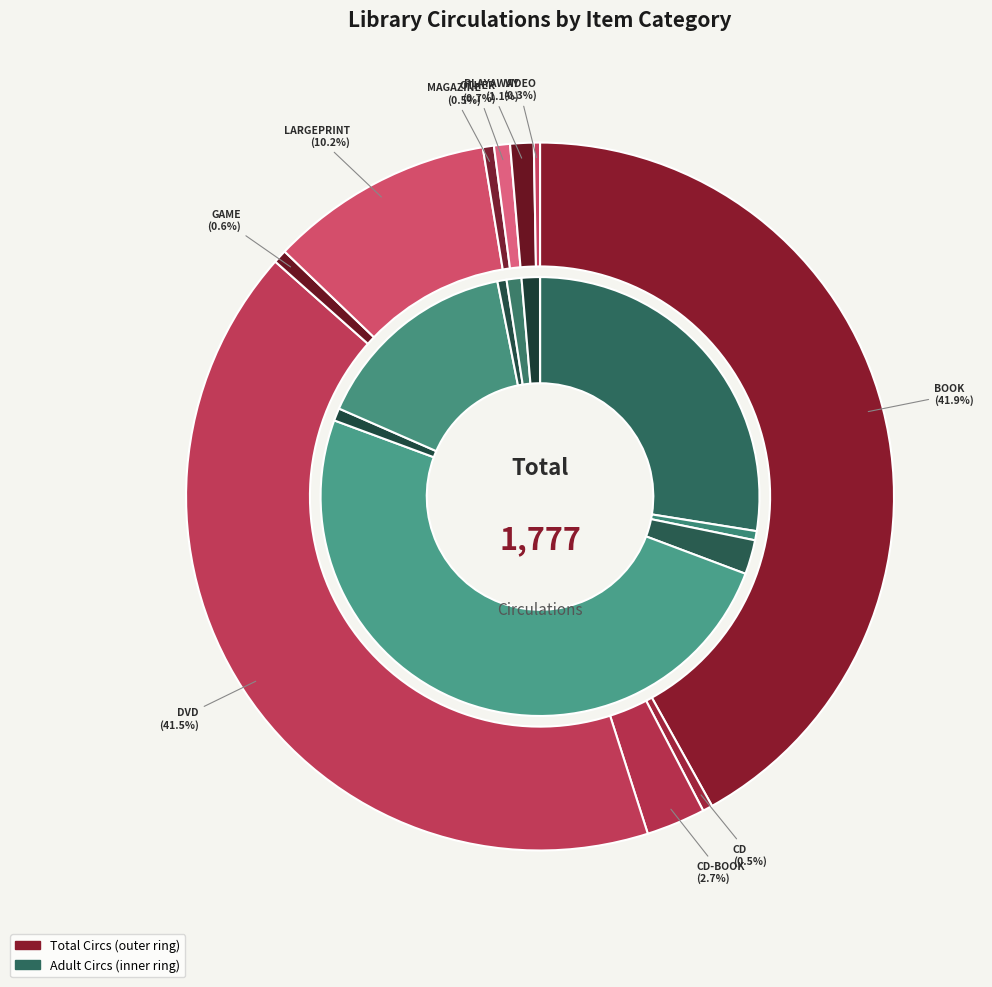

Is it true that CD is 13% of the pie?

False